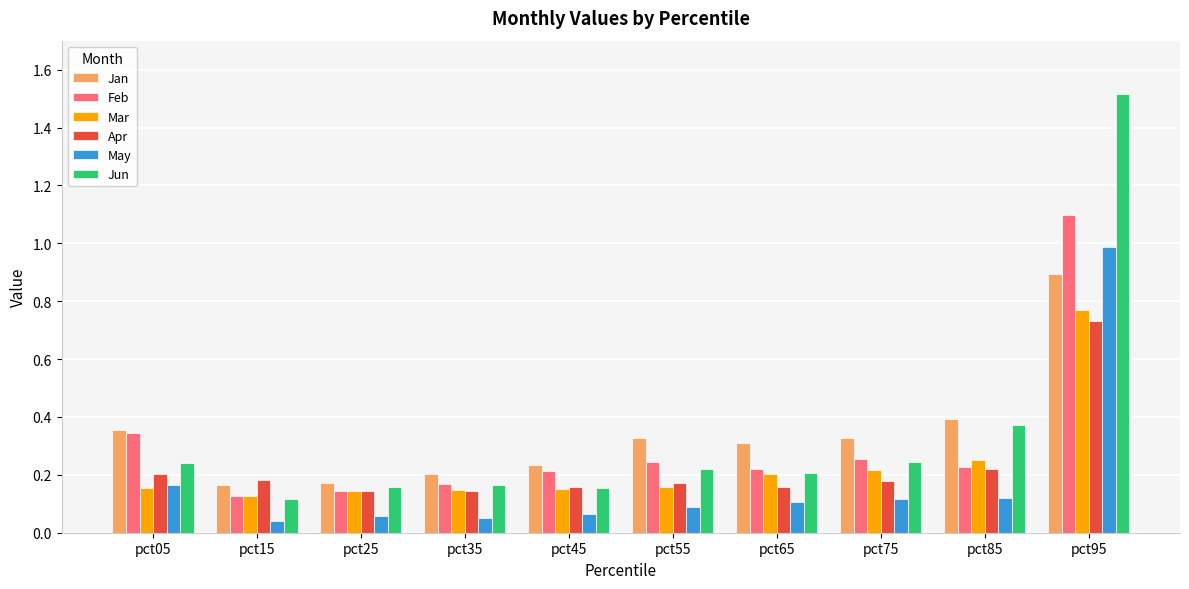

What are all the series names shown in the legend?

Jan, Feb, Mar, Apr, May, Jun